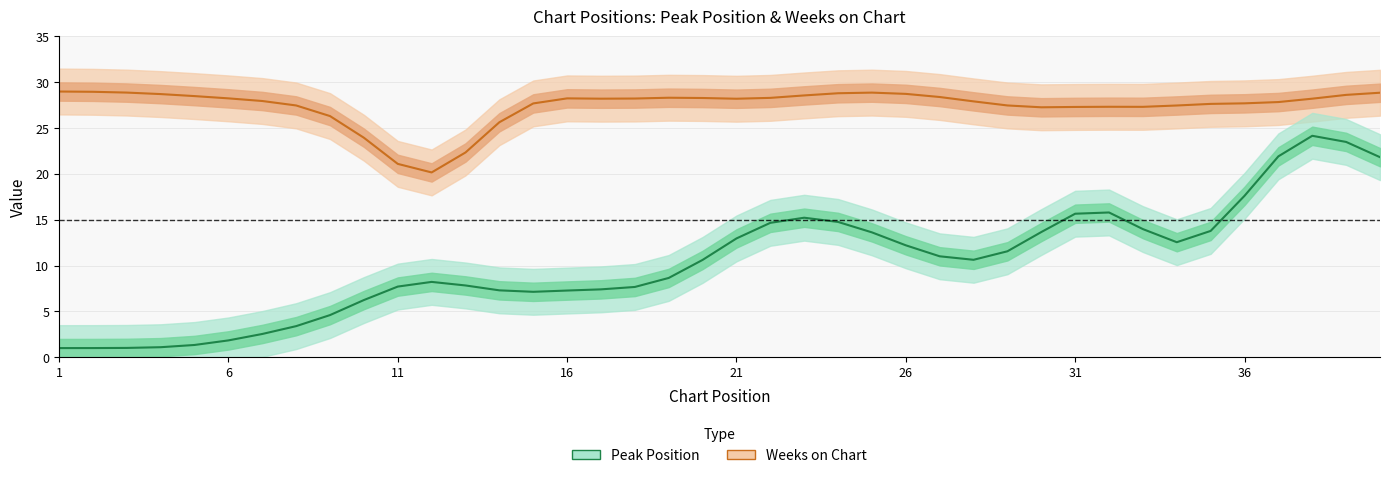

What is the value of the Weeks on Chart point at the 2nd from the left?

29.0